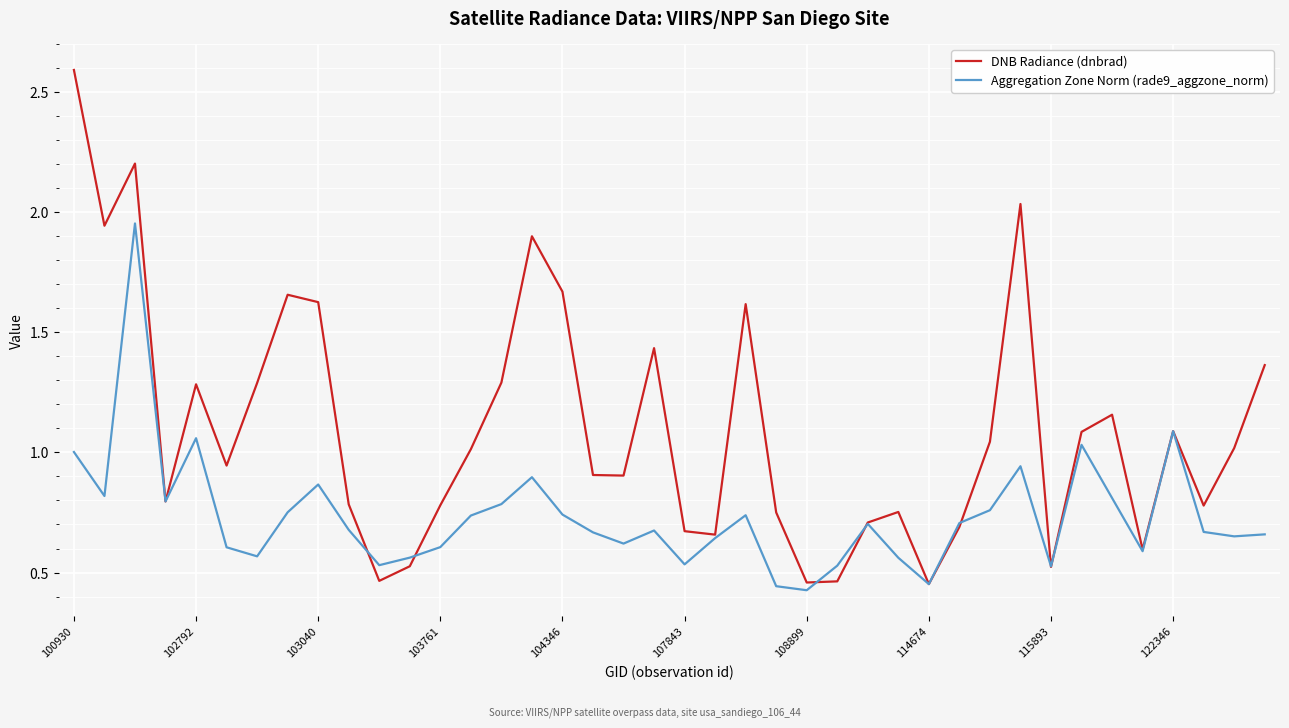

Which series has the largest range (max minus min)?

DNB Radiance (dnbrad)